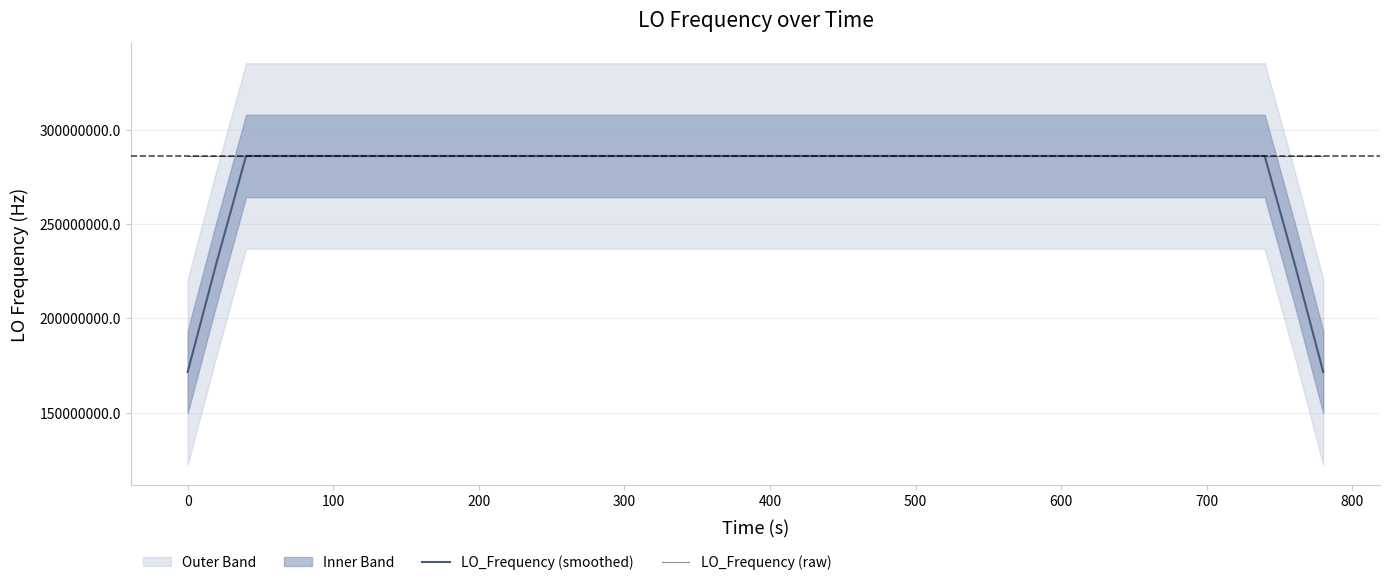

What is the maximum value shown in the chart?

286047003.1